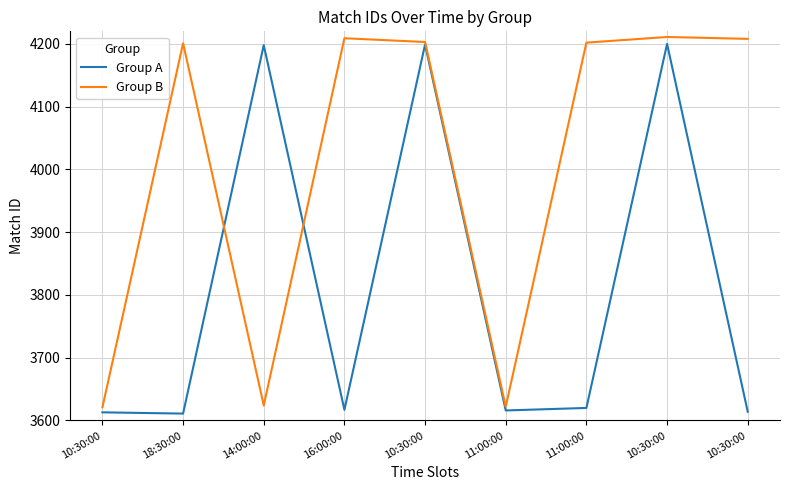

Which category has the lowest value in the Group A series?

18:30:00